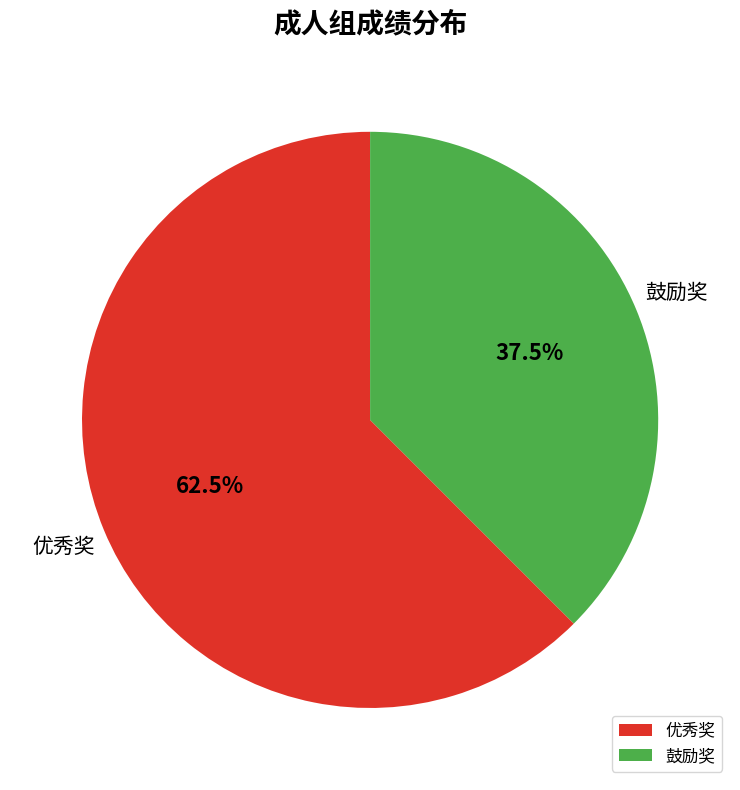

Is there a majority slice in this chart?

Yes